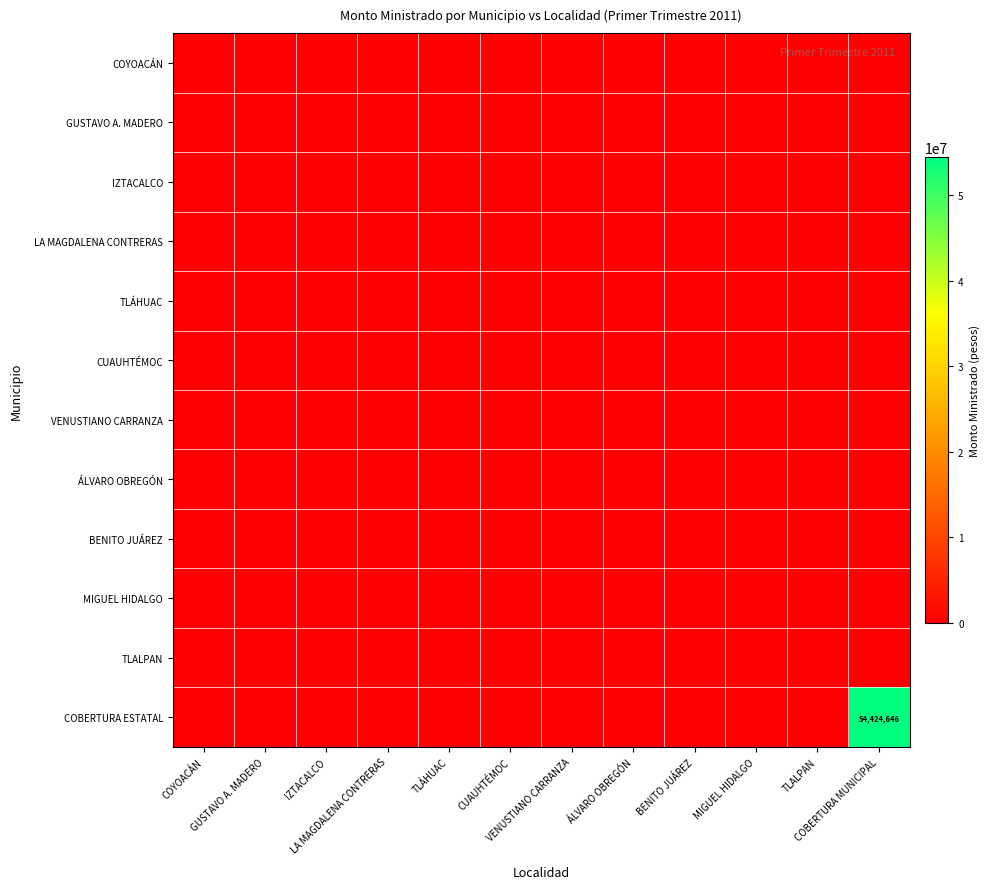

At which label is MIGUEL HIDALGO closest to 0?

COYOACÁN